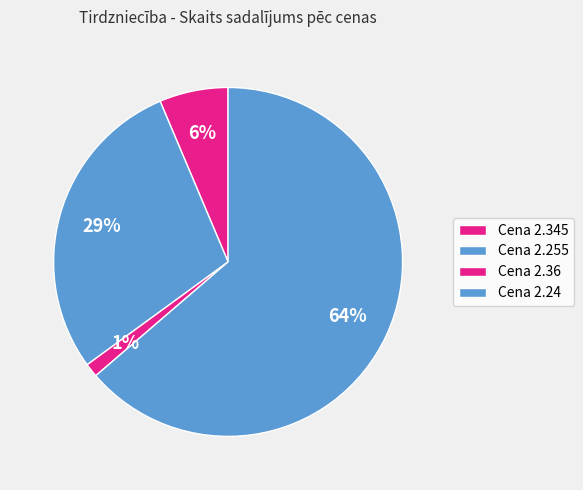

Which category has the smallest portion of the pie?

Cena 2.36